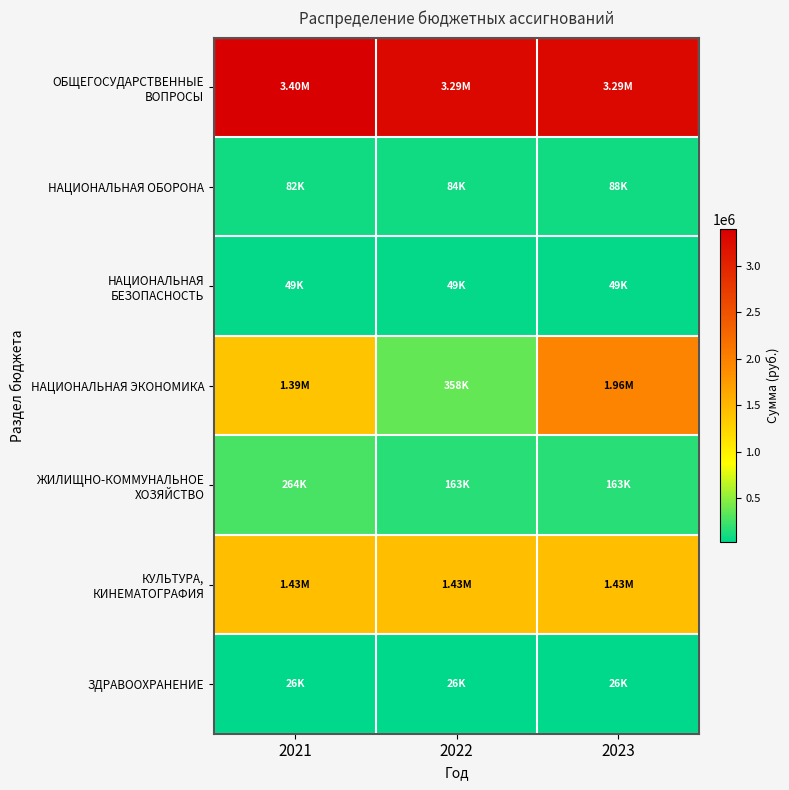

What is the total value across all series at 2023?

7010110.0